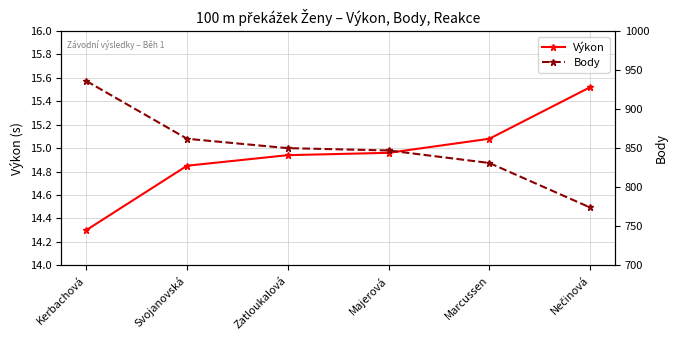

Rank the categories by Body value from lowest to highest.

Nečinová, Marcussen, Majerová, Zatloukalová, Svojanovská, Kerbachová